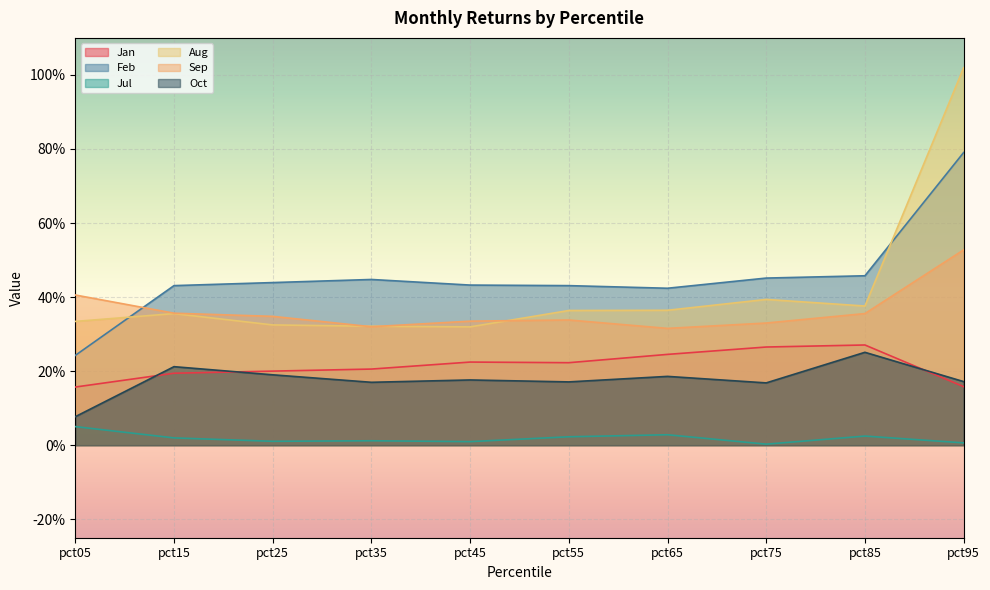

Does the chart display data point markers on the line(s)?

No